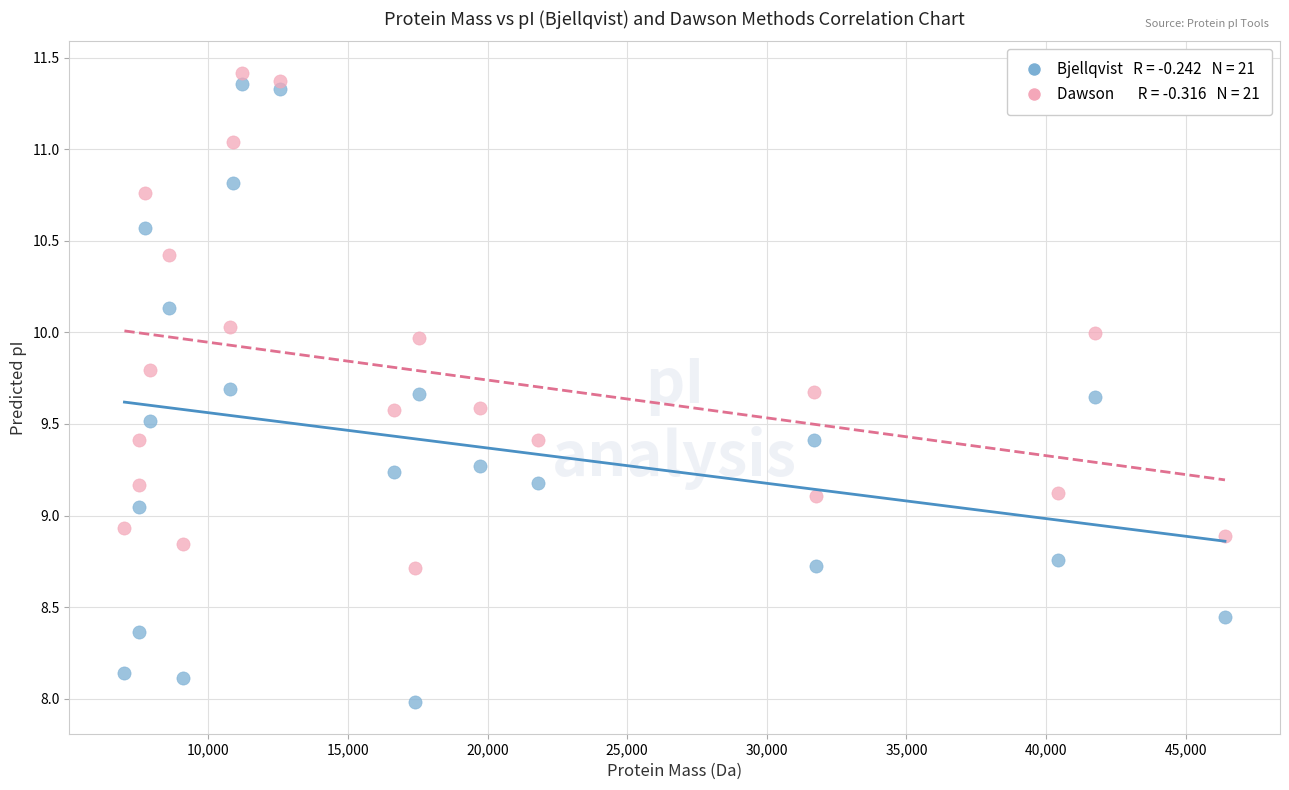

Across all data points, what is the range of Y values (max minus min)?

3.4